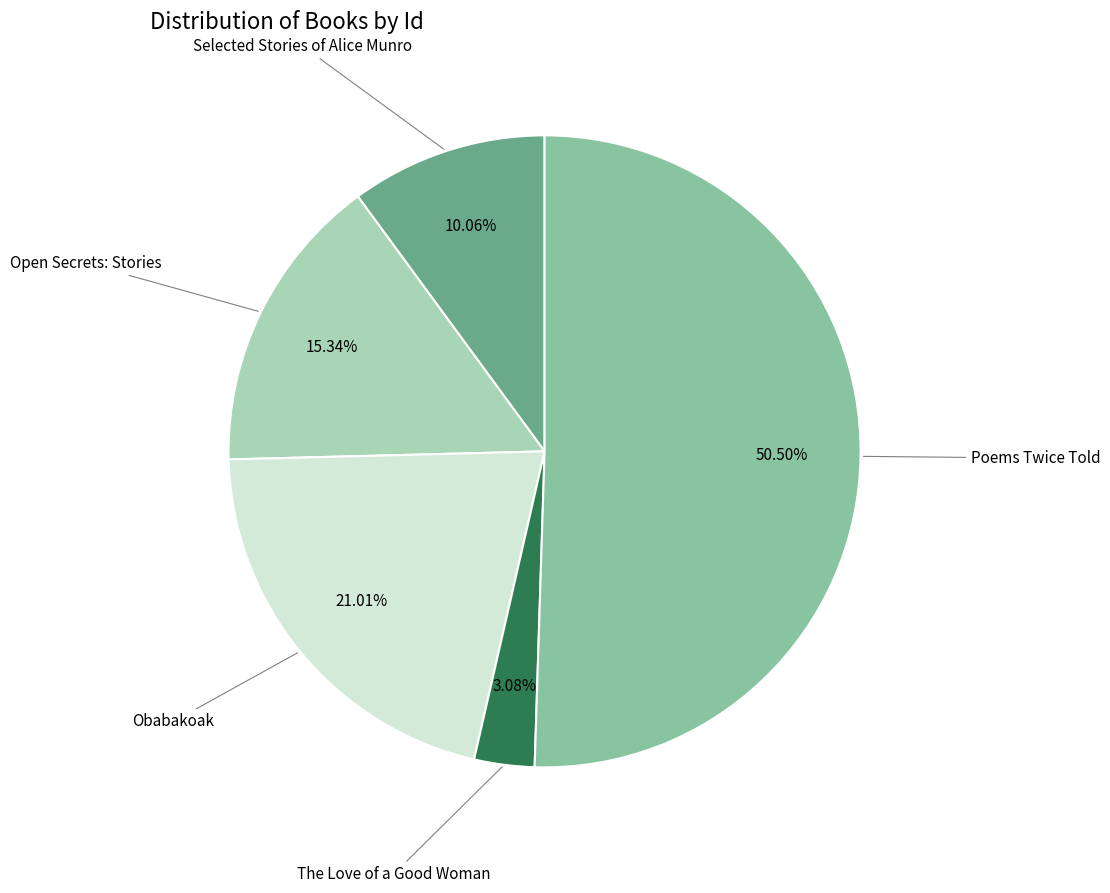

How many segments does this pie chart have?

5